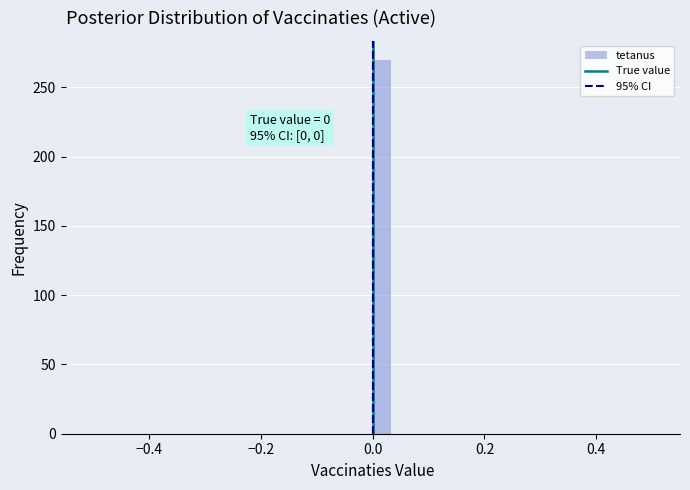

Around what value on the x-axis is the tallest bar? Give the approximate position of its centre, as read against the axis.

0.02